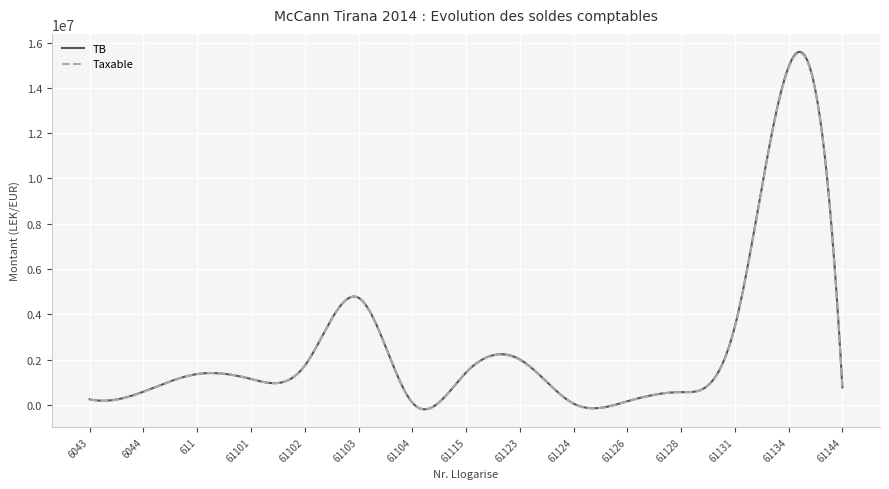

Which series has the widest spread of values?

TB